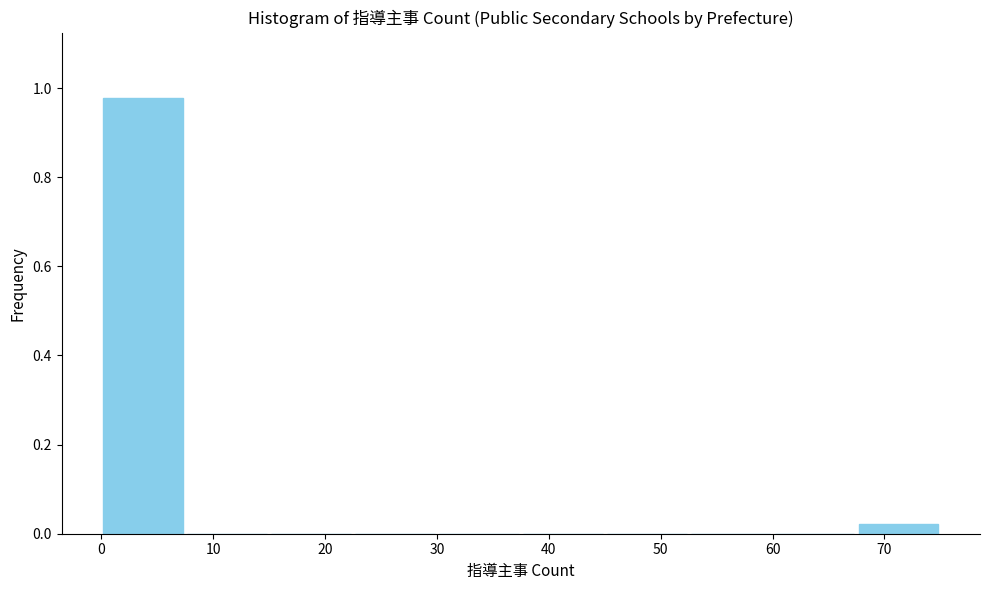

Which range on the x-axis has the tallest bar?

0.0 to 7.5